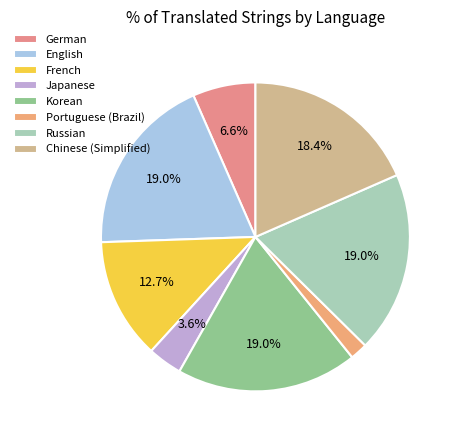

Which slice is the smallest?

Portuguese (Brazil)